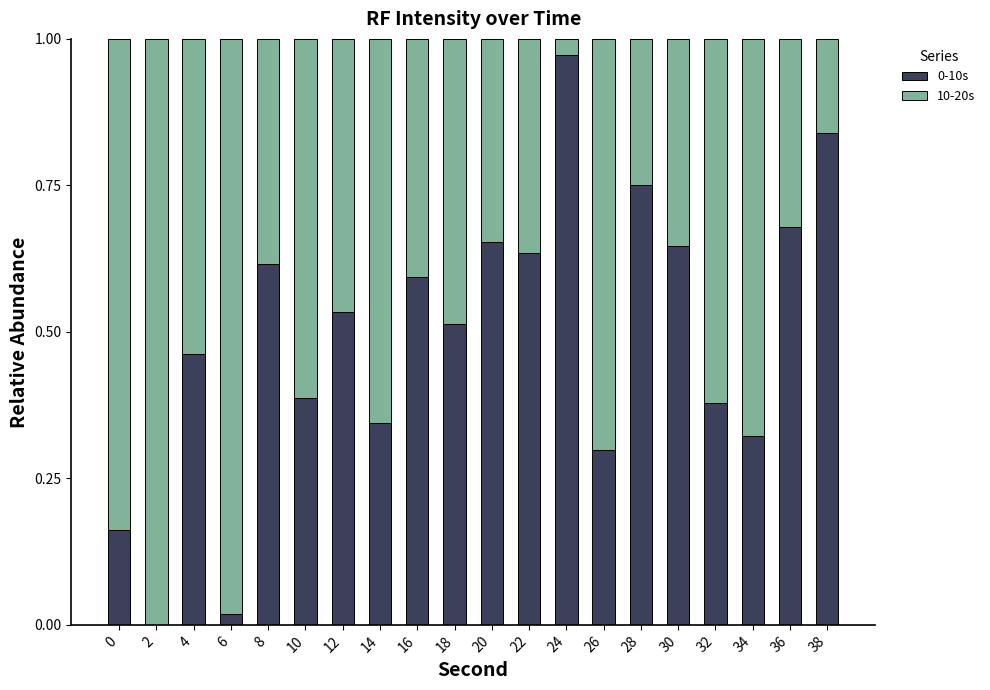

Is it true that 0-10s equals 0.1 at 26?

False